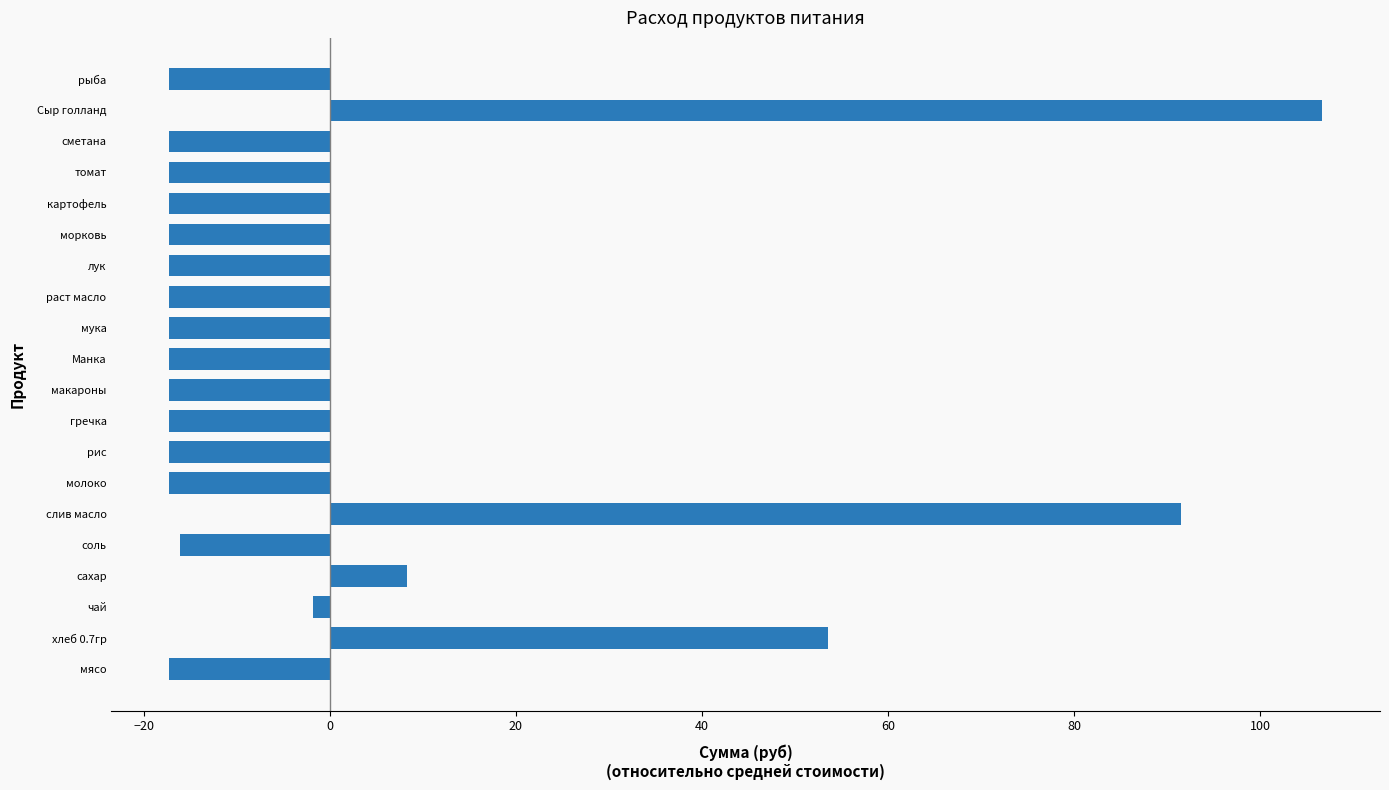

Is it true that the value at мука is -17.3?

True